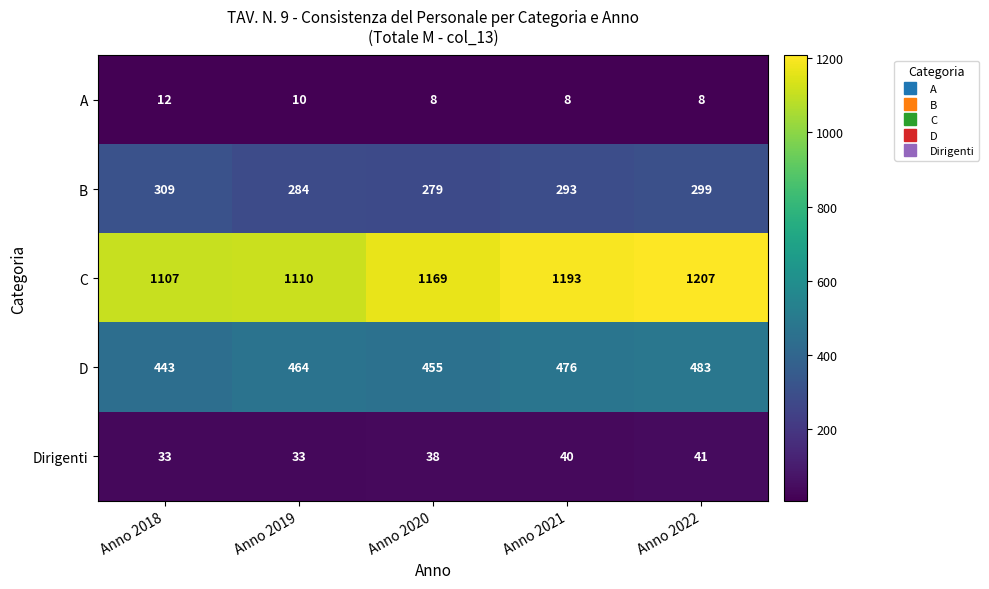

Reading right to left, extract all data points from this chart.

A: 8	8	8	10	12
B: 299	293	279	284	309
C: 1207	1193	1169	1110	1107
D: 483	476	455	464	443
Dirigenti: 41	40	38	33	33